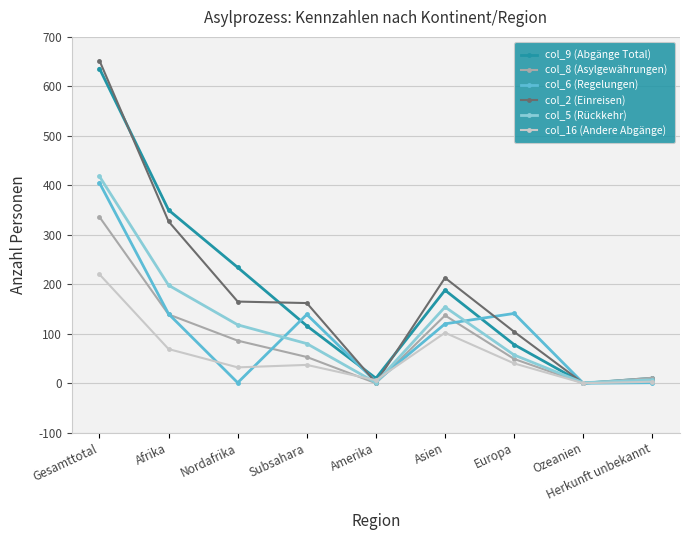

At which category is the sum across all series the highest?

Gesamttotal